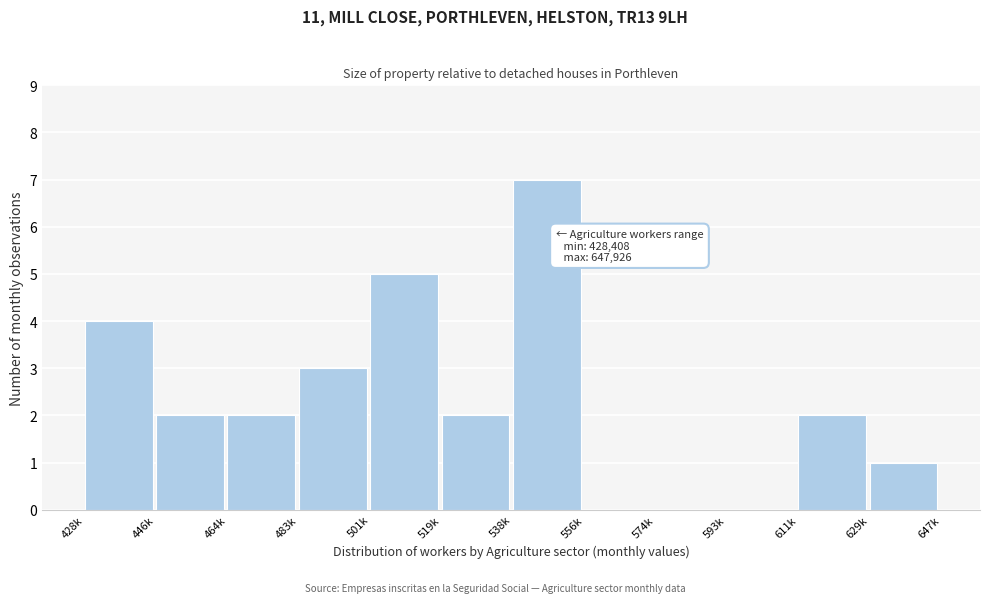

Reading left to right, list all the values displayed in this chart.

428k=4	446k=2	464k=2	483k=3	501k=5	519k=2	538k=7	556k=0	574k=0	593k=0	611k=2	629k=1